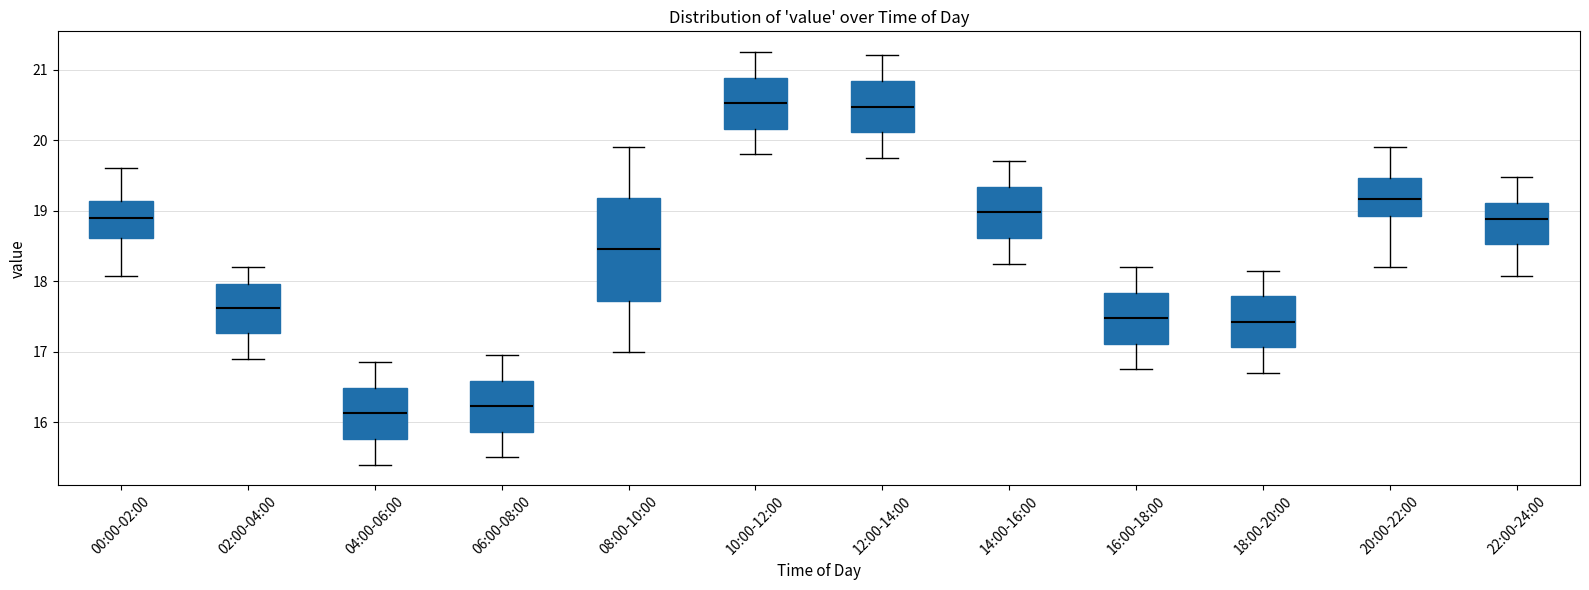

Reading left to right, read every box against the y-axis: the position of its median line, the range the box covers, and the ends of its whiskers. The values are not printed on the chart, so give them approximately, as read against the axis.

00:00-02:00: median 18.9, box 18.6 to 19.1, whiskers 18.1 to 19.6
02:00-04:00: median 17.6, box 17.3 to 18.0, whiskers 16.9 to 18.2
04:00-06:00: median 16.1, box 15.8 to 16.5, whiskers 15.4 to 16.9
06:00-08:00: median 16.2, box 15.9 to 16.6, whiskers 15.5 to 17.0
08:00-10:00: median 18.5, box 17.7 to 19.2, whiskers 17.0 to 19.9
10:00-12:00: median 20.5, box 20.2 to 20.9, whiskers 19.8 to 21.3
12:00-14:00: median 20.5, box 20.1 to 20.8, whiskers 19.8 to 21.2
14:00-16:00: median 19.0, box 18.6 to 19.3, whiskers 18.3 to 19.7
16:00-18:00: median 17.5, box 17.1 to 17.8, whiskers 16.8 to 18.2
18:00-20:00: median 17.4, box 17.1 to 17.8, whiskers 16.7 to 18.2
20:00-22:00: median 19.2, box 18.9 to 19.5, whiskers 18.2 to 19.9
22:00-24:00: median 18.9, box 18.5 to 19.1, whiskers 18.1 to 19.5